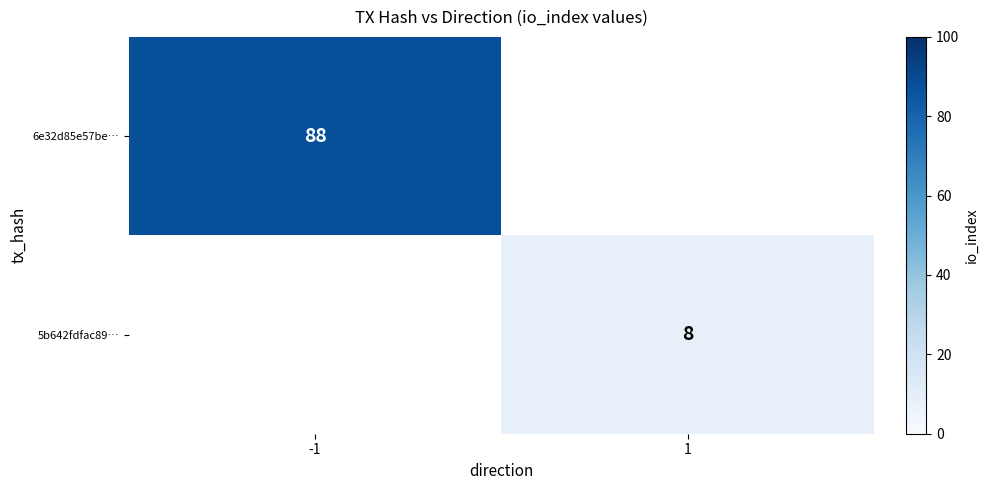

Is the value of 5b642fdfac89… at 1 greater than the value of 6e32d85e57be… at -1?

No